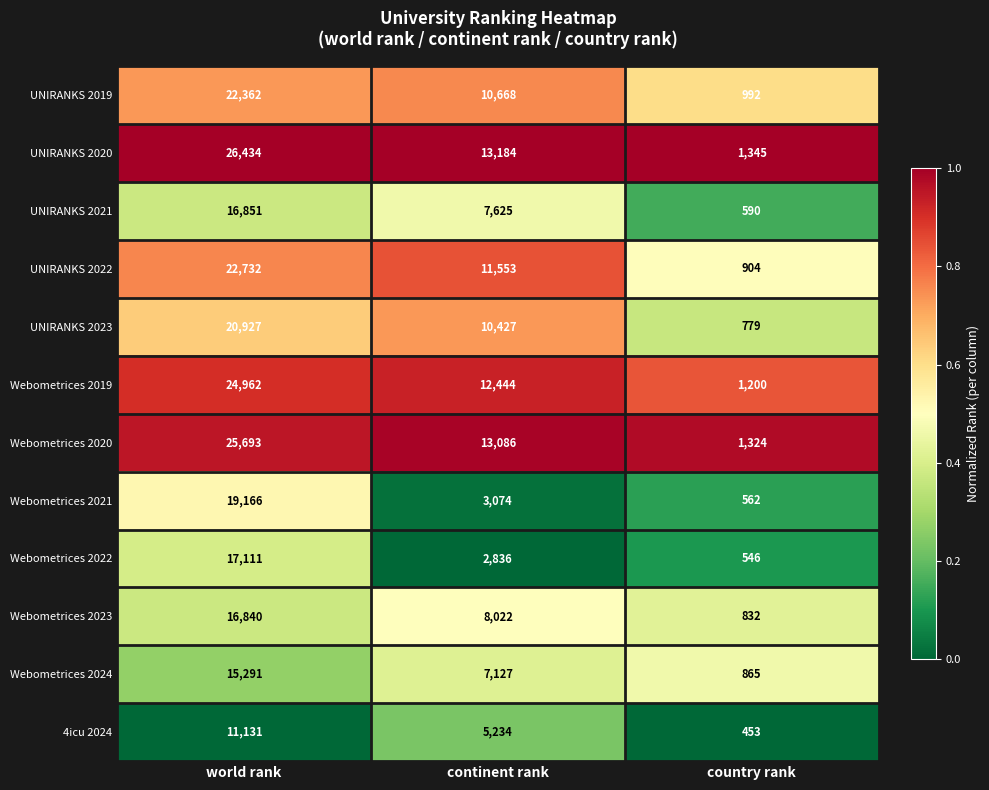

List the series in order of their peak value, lowest first.

4icu 2024, Webometrices 2024, Webometrices 2023, UNIRANKS 2021, Webometrices 2022, Webometrices 2021, UNIRANKS 2023, UNIRANKS 2019, UNIRANKS 2022, Webometrices 2019, Webometrices 2020, UNIRANKS 2020